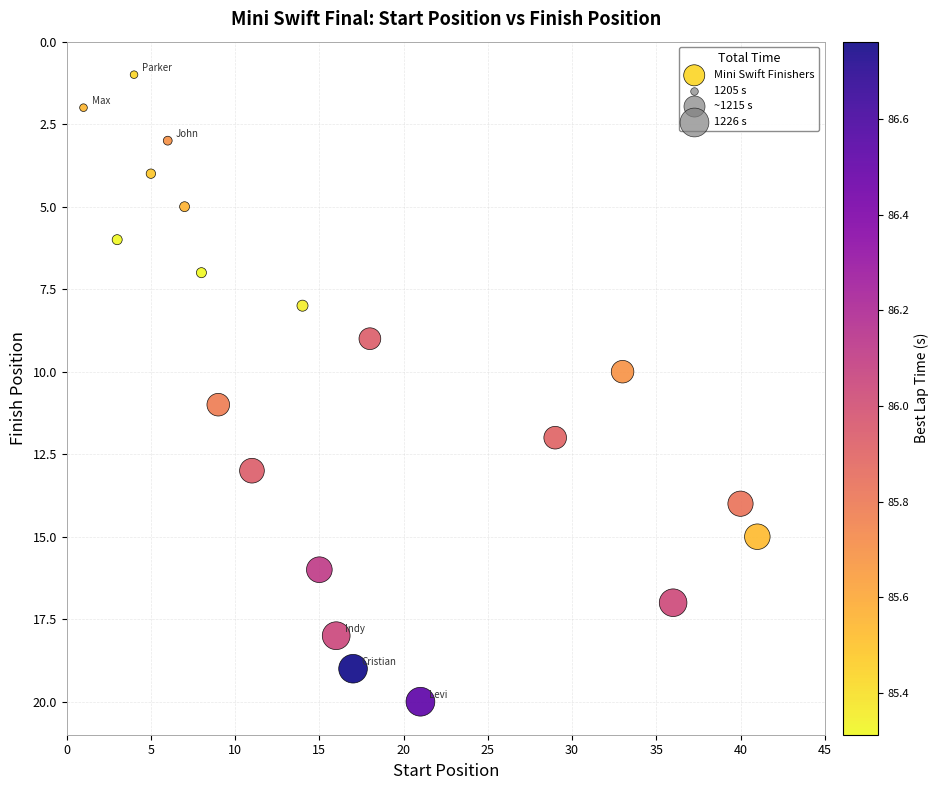

What is the range of Y values (max minus min)?

19